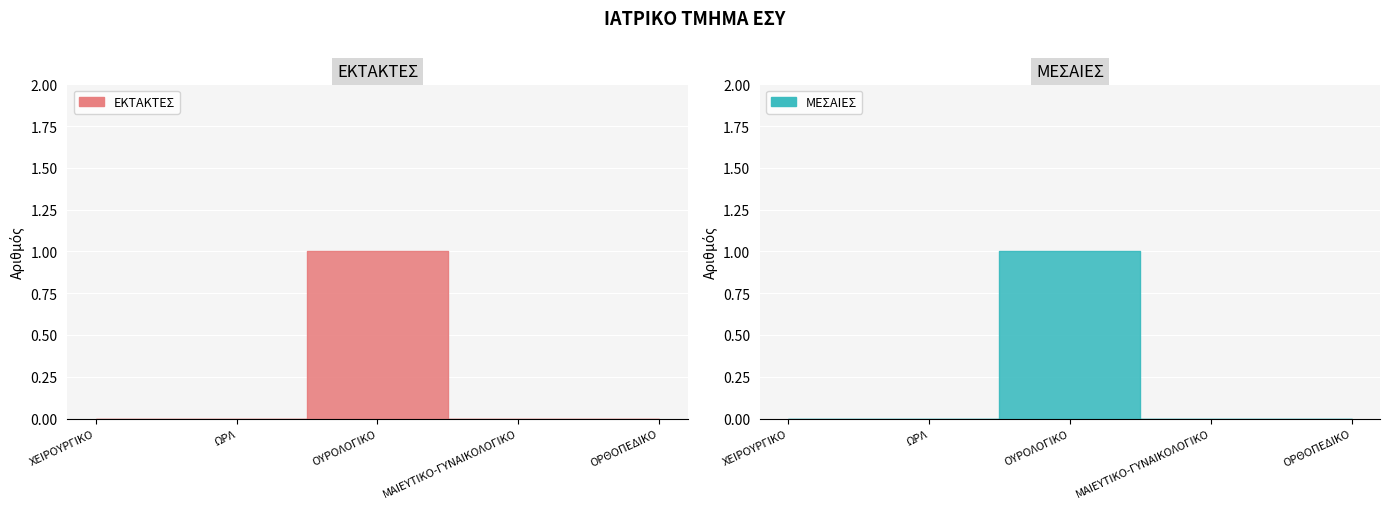

Which category has the lowest value across all series?

ΧΕΙΡΟΥΡΓΙΚΟ